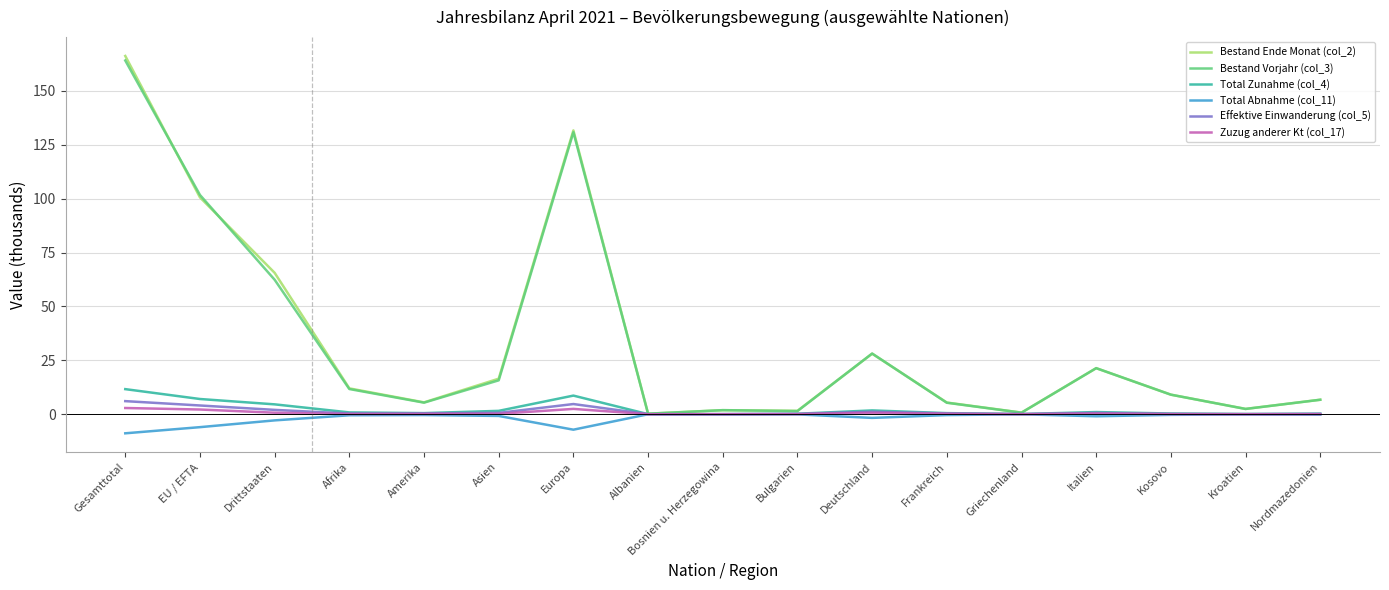

True or false: Total Abnahme (col_11) has a value of -6.0 at EU / EFTA.

True